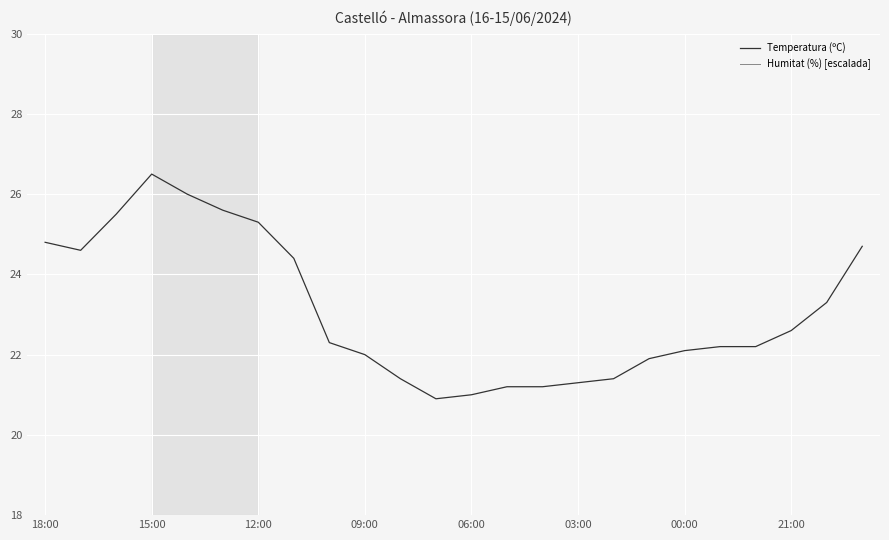

What is the label of the 15th point from the left?

14